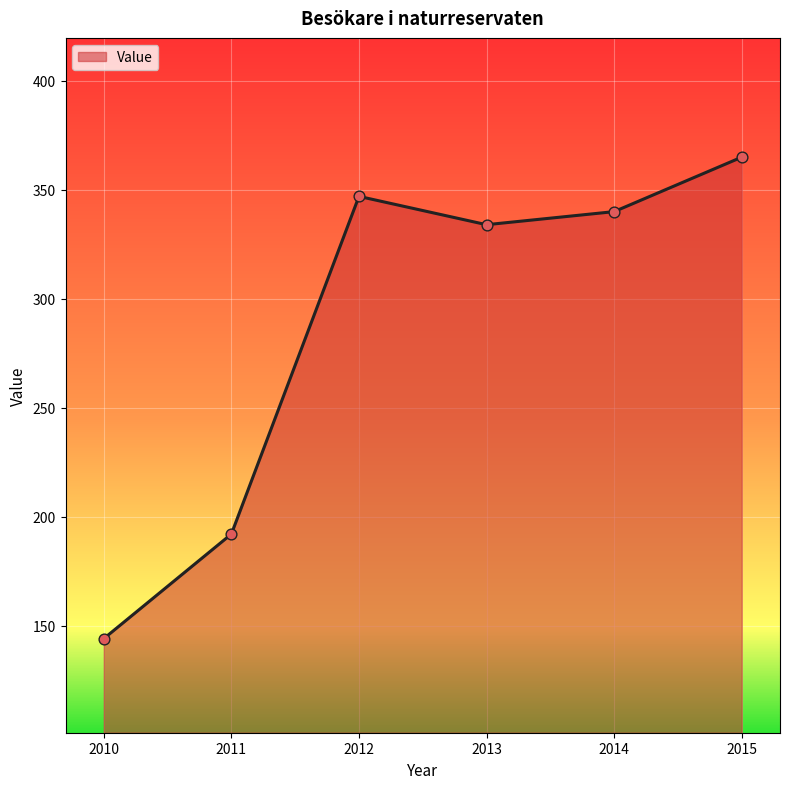

Which has a higher value, 2014 or 2012?

2012